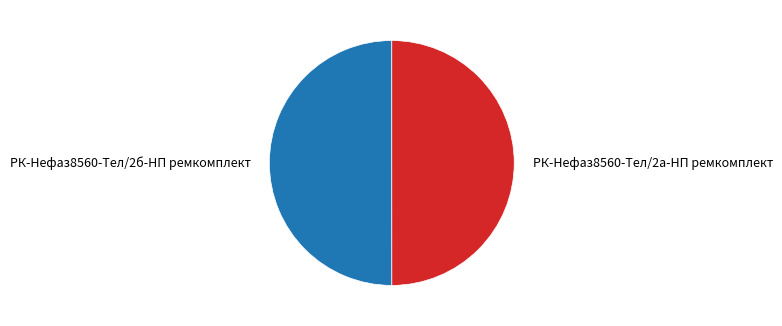

What is the ratio of the value at РК-Нефаз8560-Тел/2б-НП ремкомплект to the value at РК-Нефаз8560-Тел/2а-НП ремкомплект?

1.0